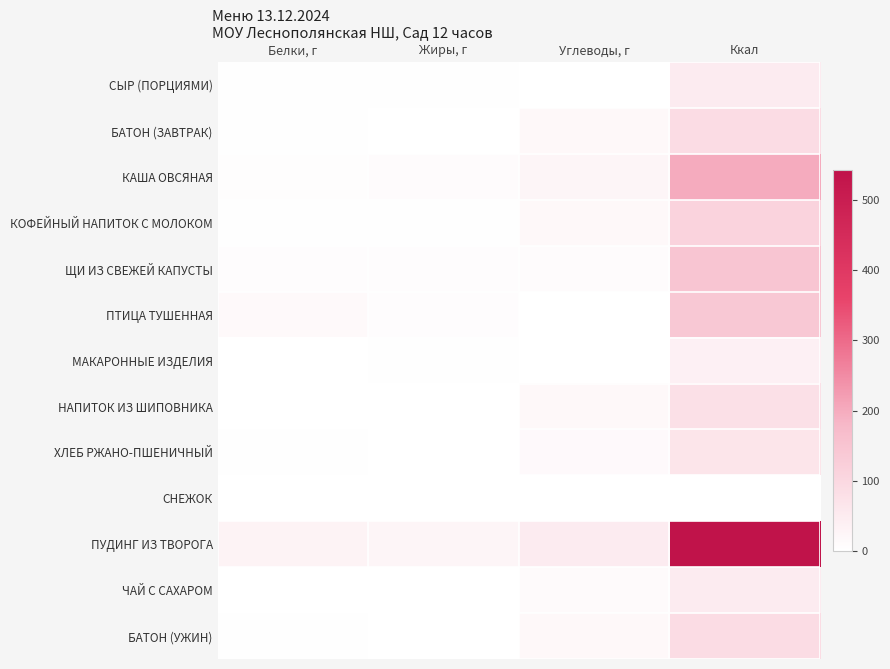

At which category is the sum across all series the highest?

Ккал